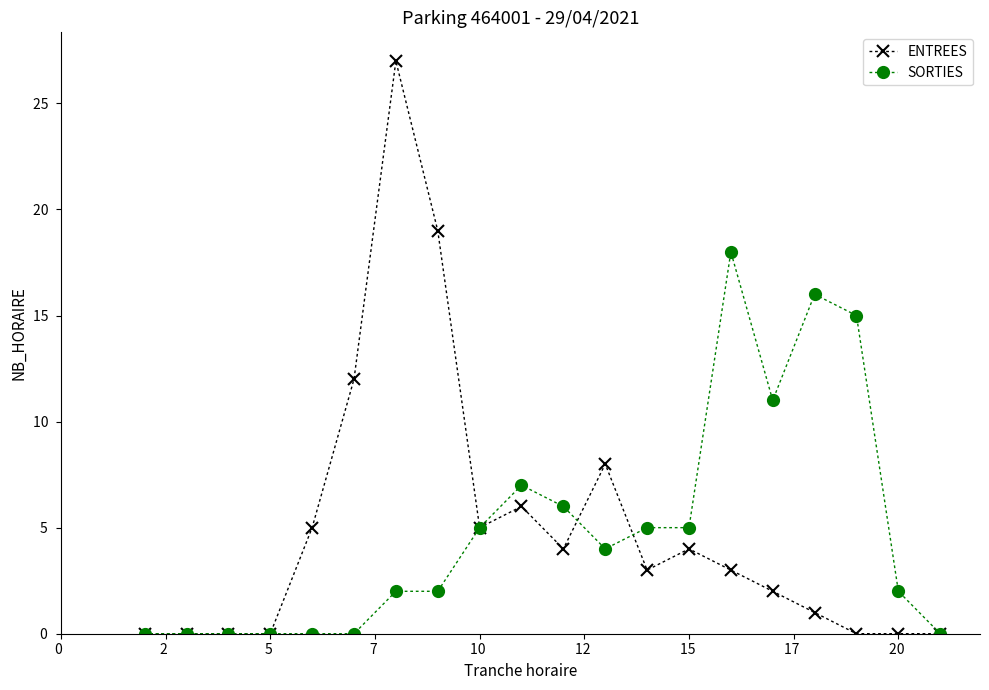

True or false: ENTREES has more than 1 points higher than both neighbors.

True